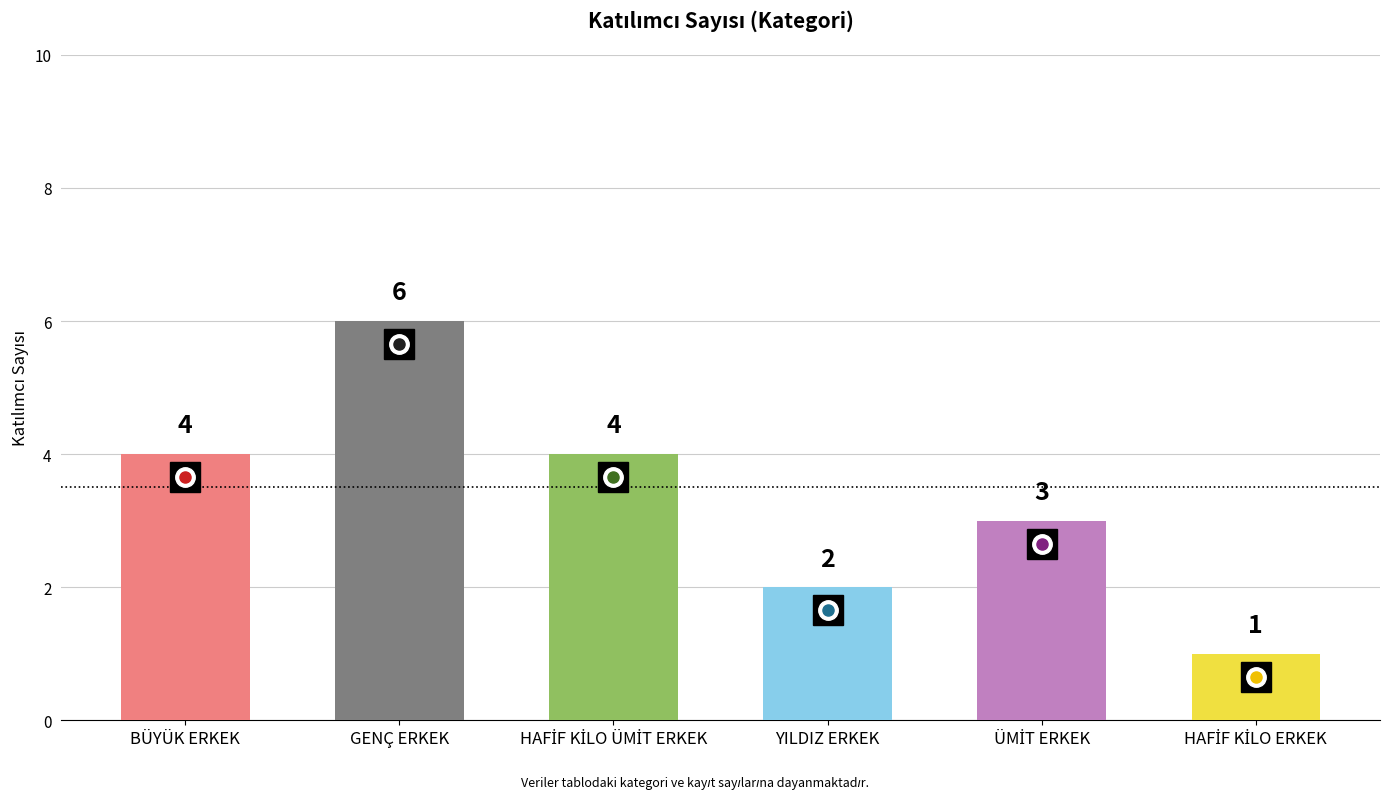

Which has a higher value, GENÇ ERKEK or YILDIZ ERKEK?

GENÇ ERKEK